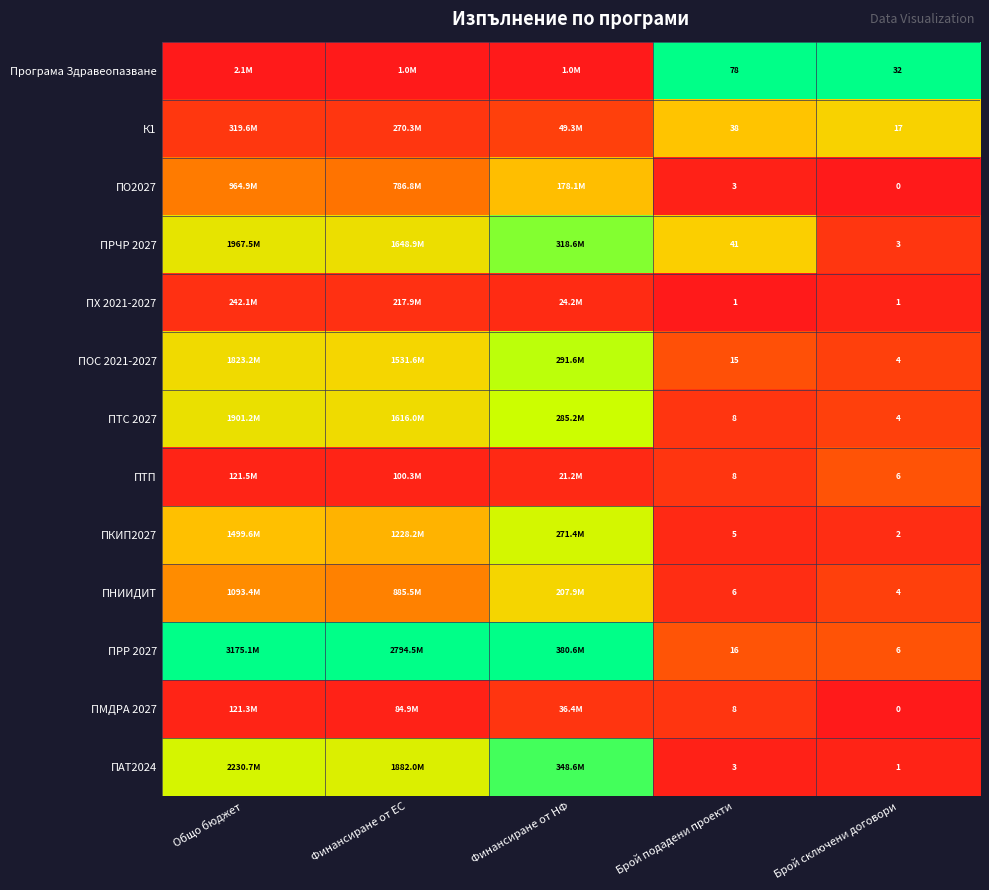

At which label does ПРЧР 2027 reach its minimum?

Брой сключени договори